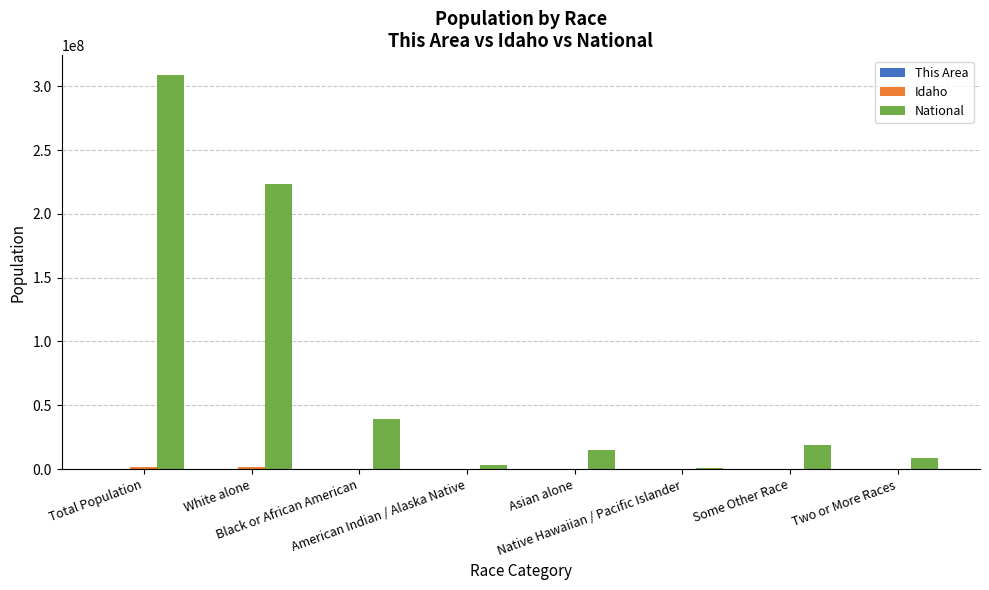

What is the sum of all National values?

617491076